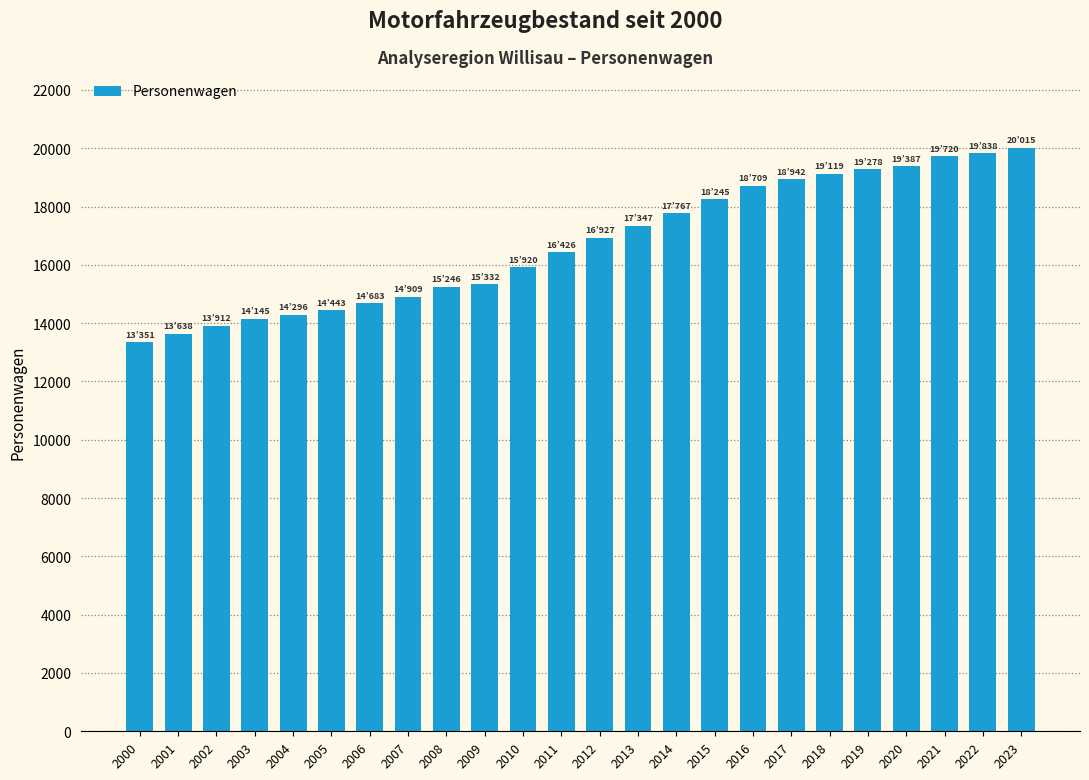

What is the difference between the values at 2006 and 2003?

538